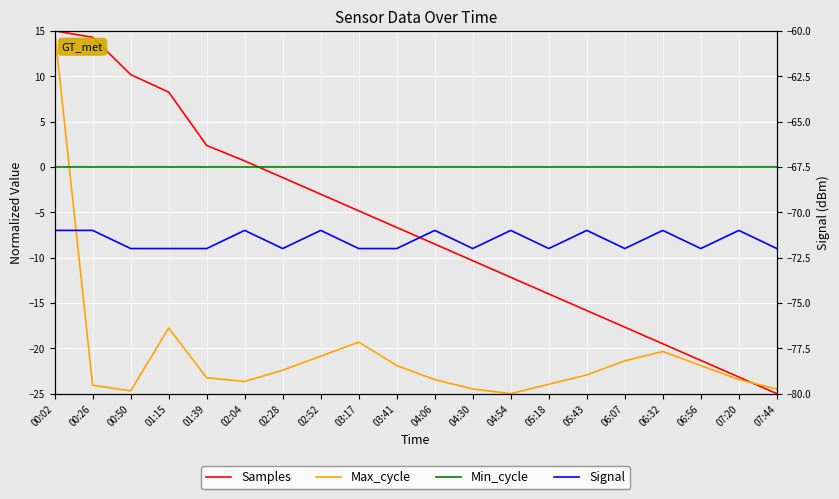

What is the difference between the Signal values at 03:17 and 07:20?

1.0